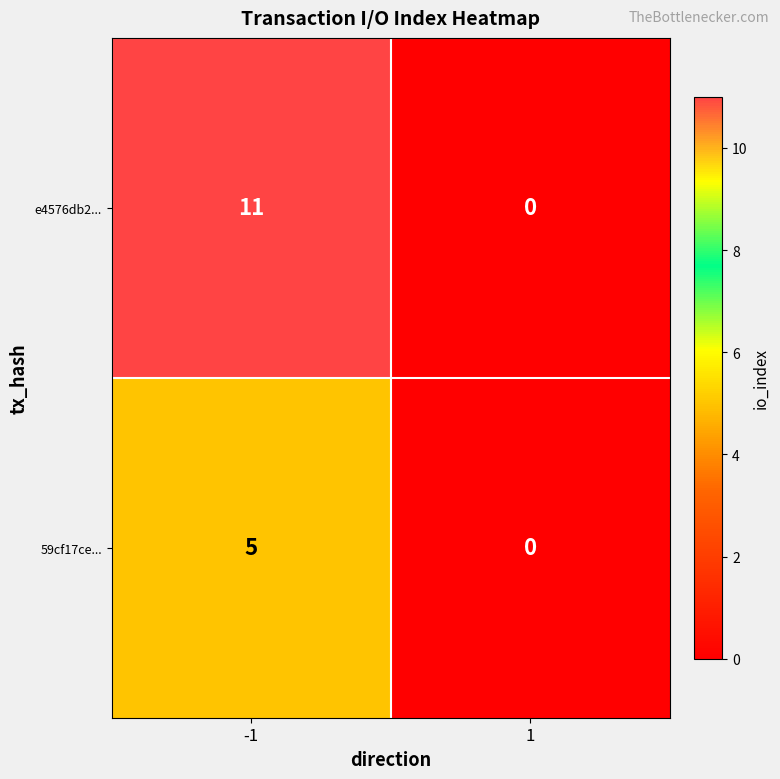

Which series has the largest total across all categories?

e4576db2...